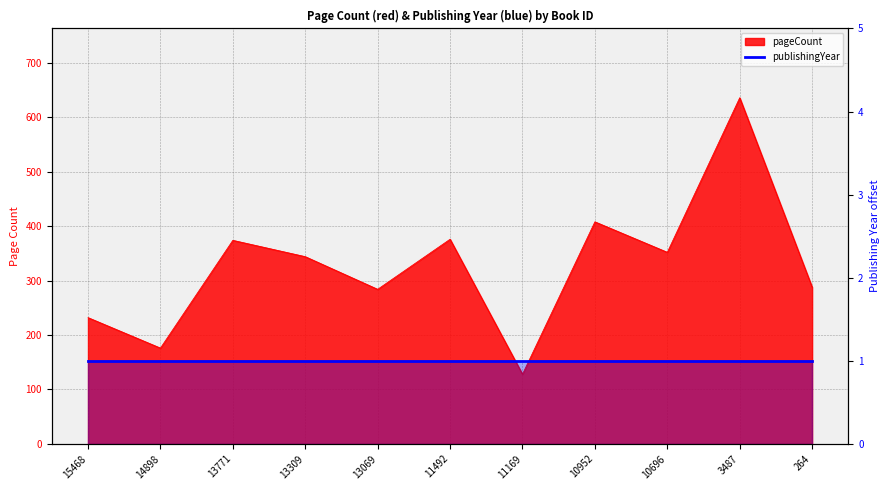

How many data points are less than 344?

5